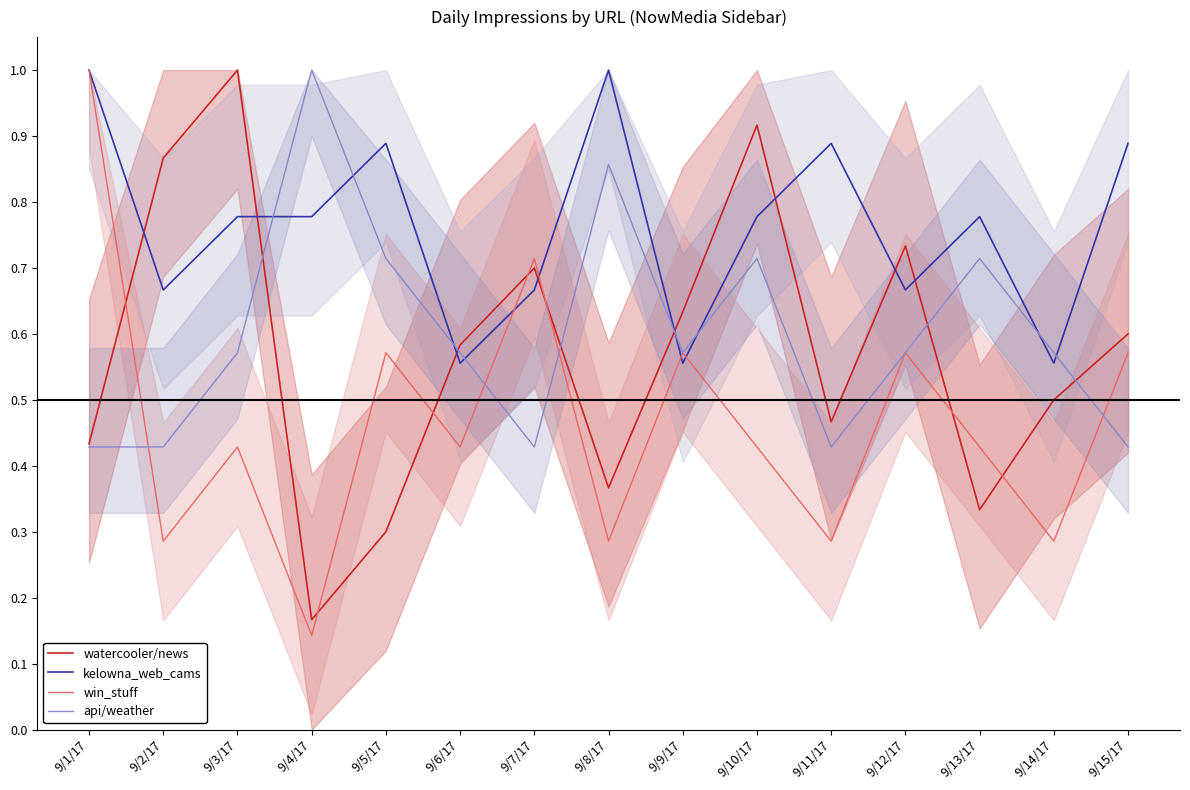

True or false: watercooler/news and win_stuff cross at least once.

True